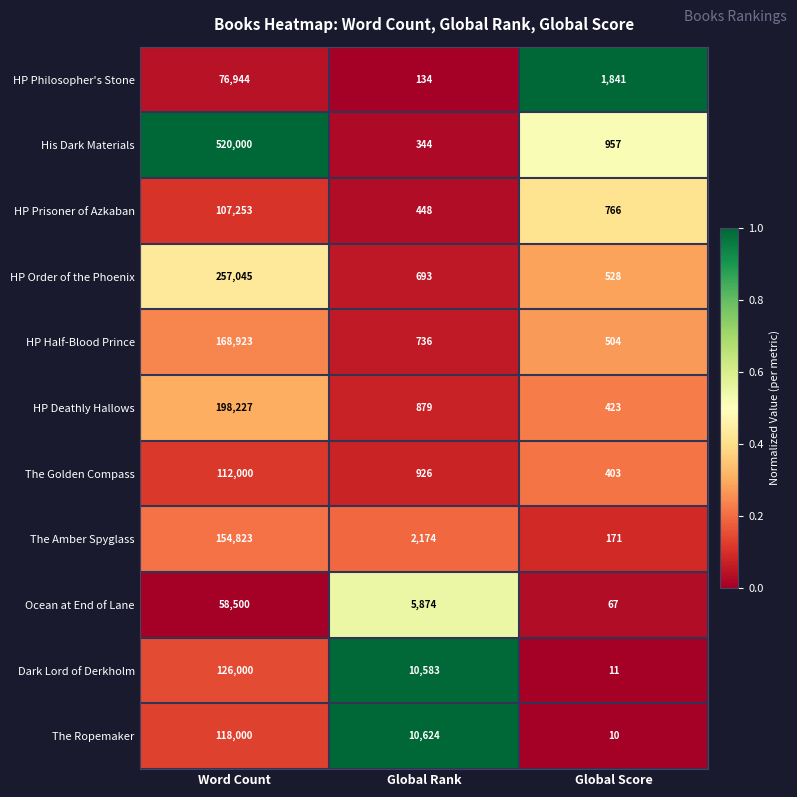

Which series changed the most between Global Rank and Global Score?

The Ropemaker